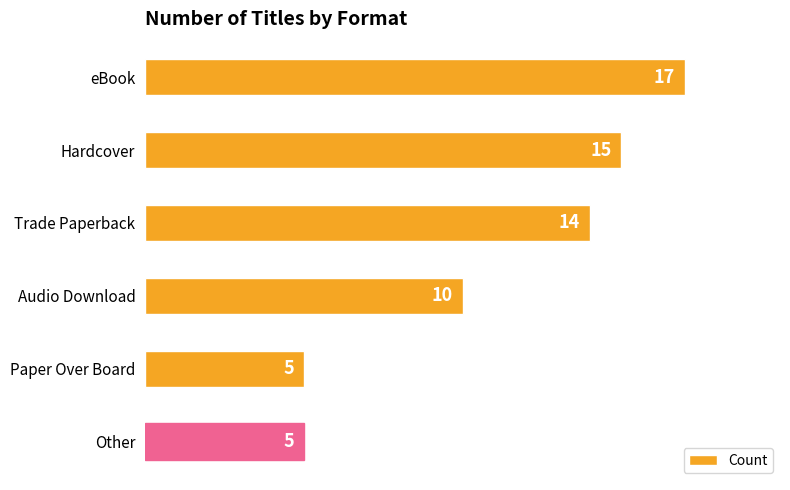

What is the label of the 4th bar from the bottom?

Trade Paperback